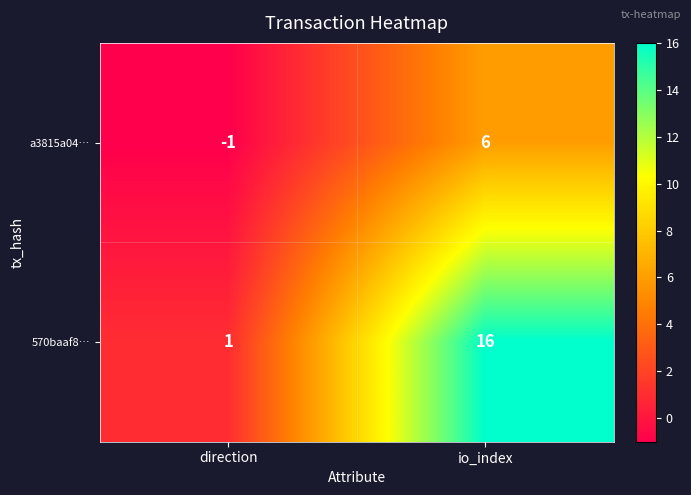

How many distinct data groups are displayed?

2